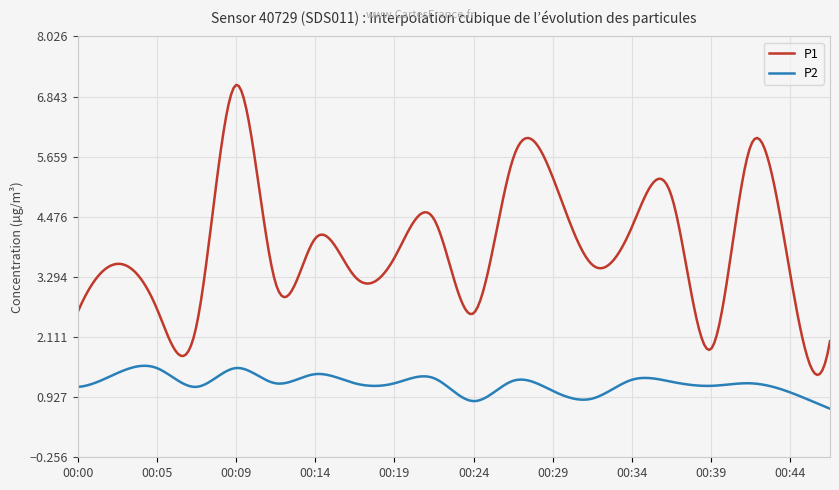

What is the minimum value for P2?

0.7